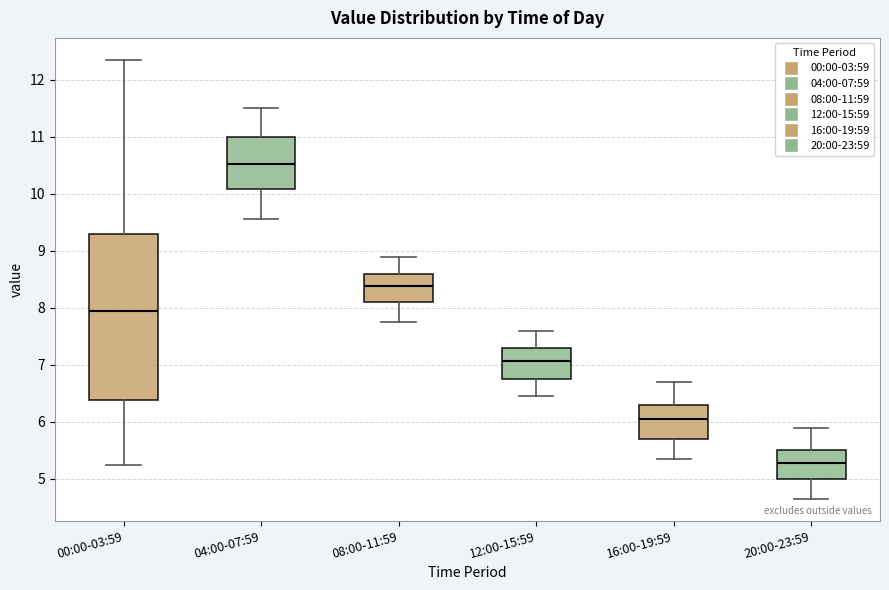

Reading left to right, read every box against the y-axis: the position of its median line, the range the box covers, and the ends of its whiskers. The values are not printed on the chart, so give them approximately, as read against the axis.

00:00-03:59: median 7.9, box 6.4 to 9.3, whiskers 5.3 to 12.4
04:00-07:59: median 10.5, box 10.1 to 11.0, whiskers 9.6 to 11.5
08:00-11:59: median 8.4, box 8.1 to 8.6, whiskers 7.8 to 8.9
12:00-15:59: median 7.1, box 6.8 to 7.3, whiskers 6.5 to 7.6
16:00-19:59: median 6.1, box 5.7 to 6.3, whiskers 5.4 to 6.7
20:00-23:59: median 5.3, box 5.0 to 5.5, whiskers 4.7 to 5.9